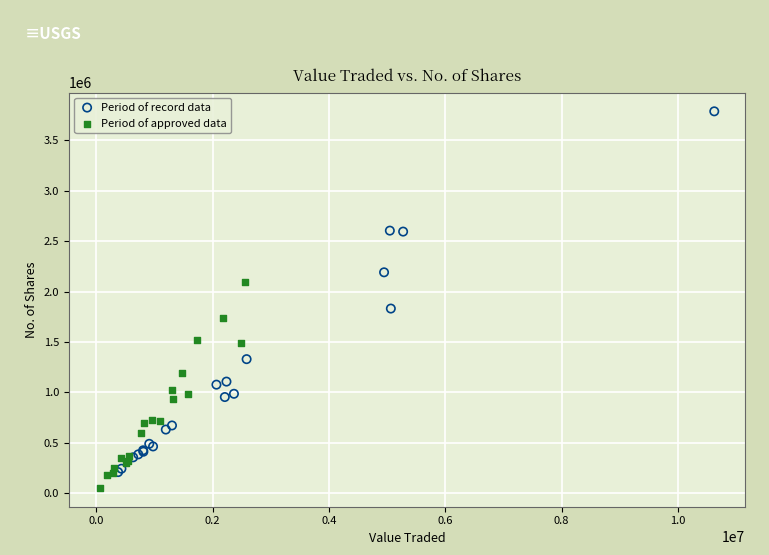

Which series has the widest spread of Y values?

Period of record data